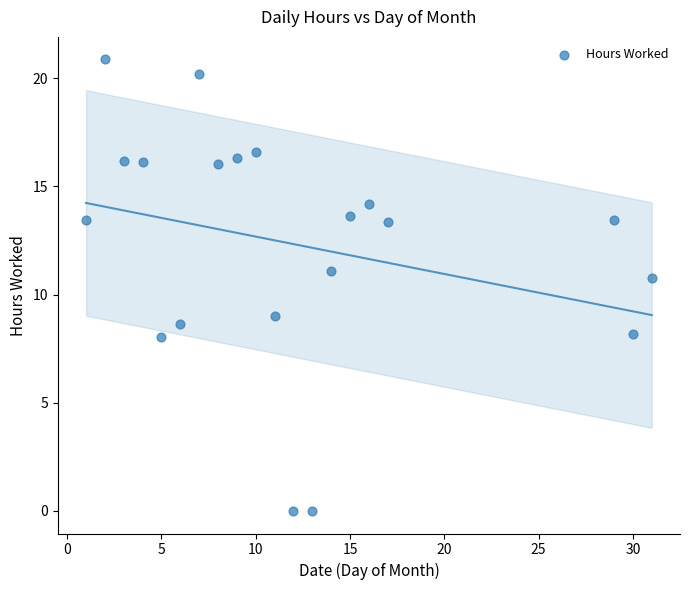

What is the range of Y values (max minus min)?

20.9